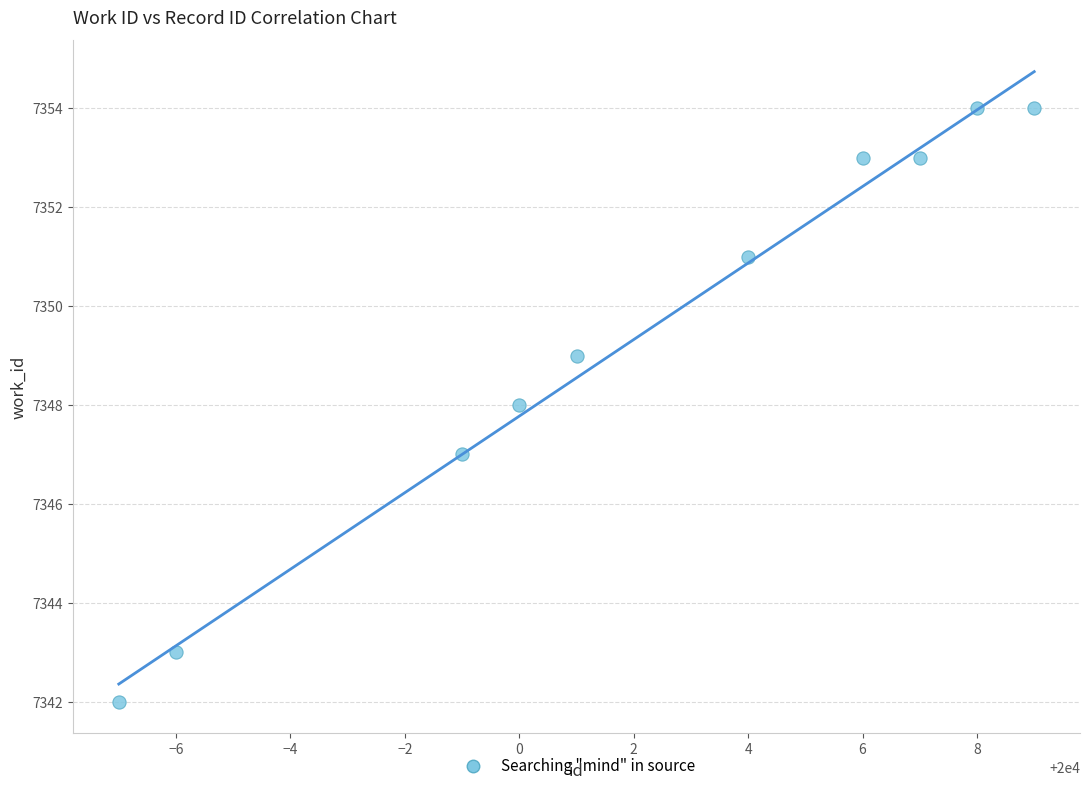

What is the range of Y values (max minus min)?

12